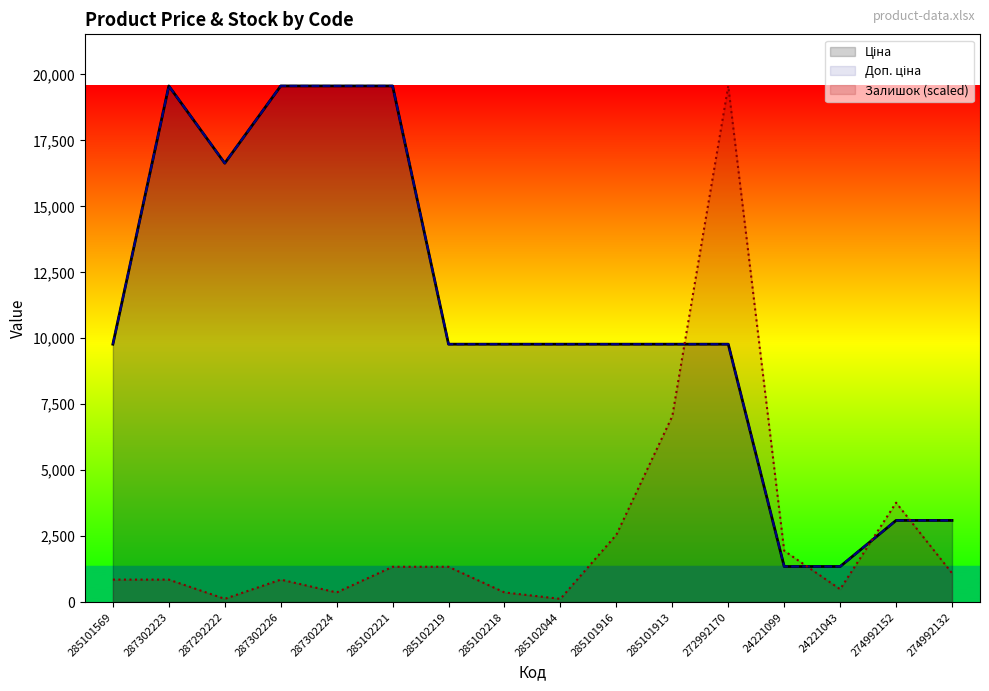

Where is the first local maximum for Доп. ціна?

287302223